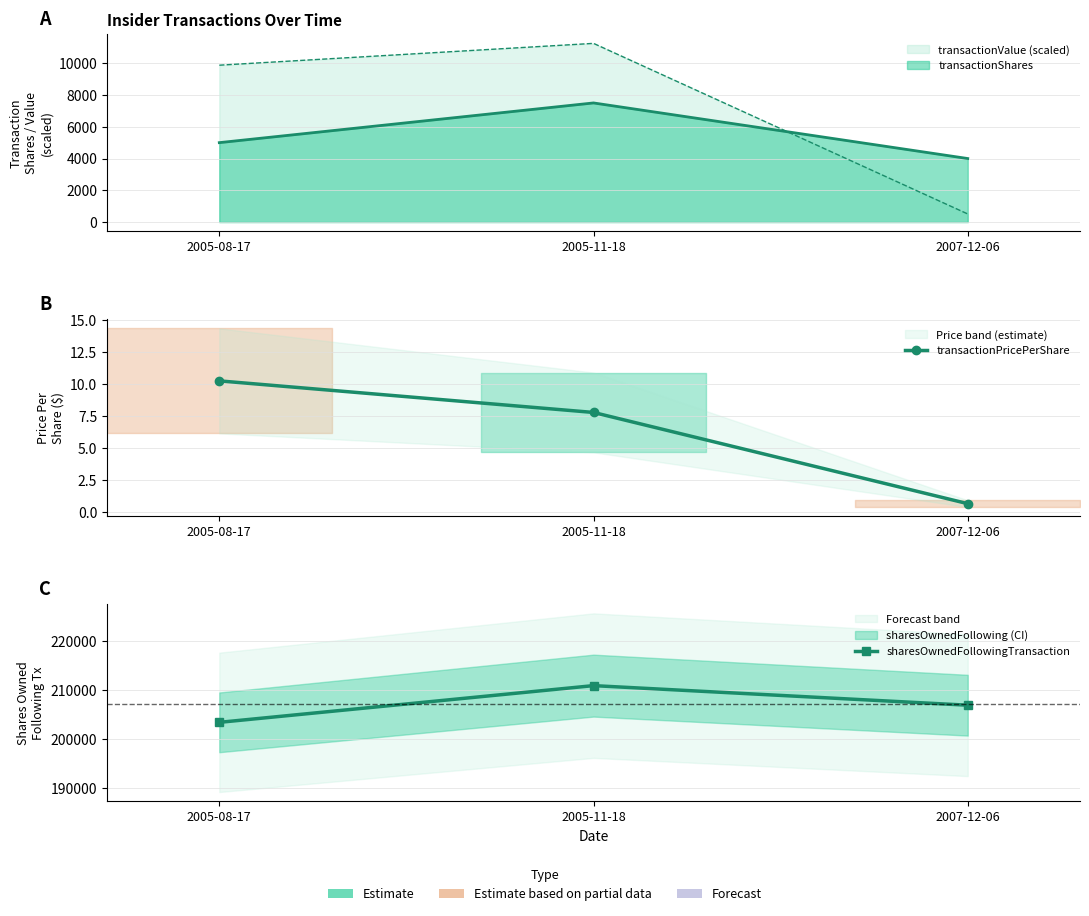

What is the label of the 3rd point from the left?

2007-12-06